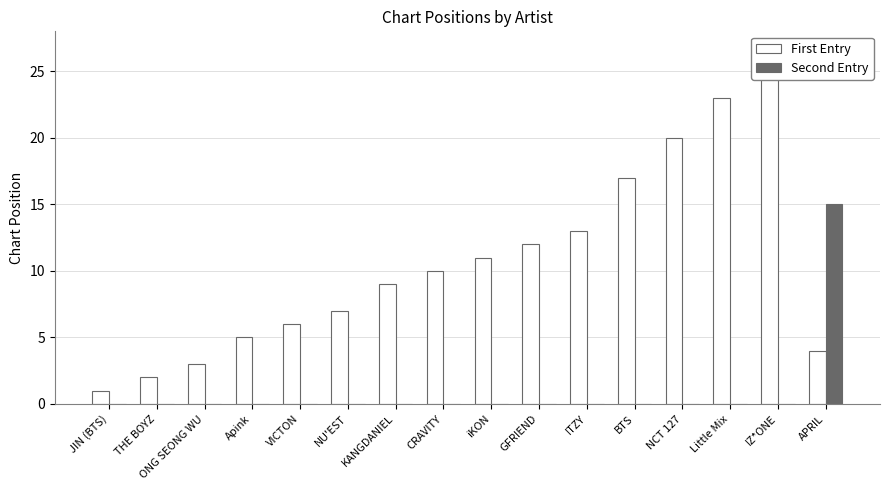

The Second Entry series shows -9 at ITZY. True or false?

False